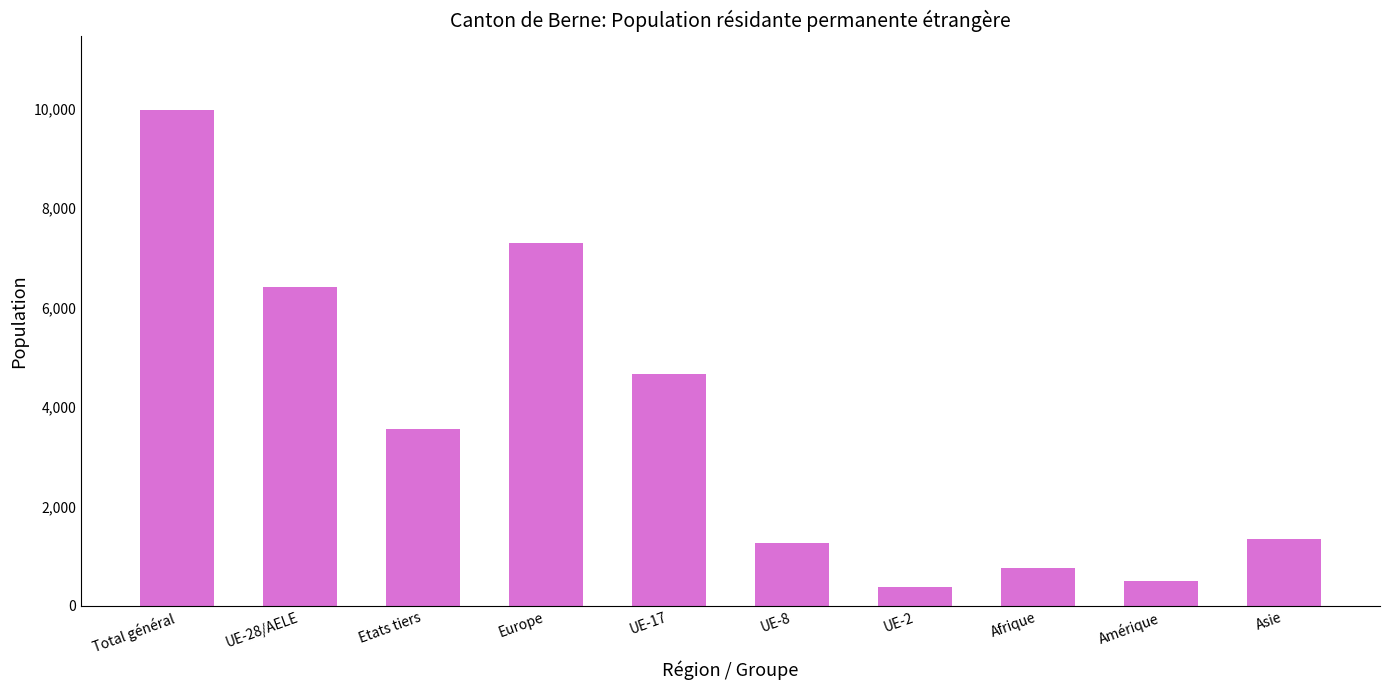

What is the label of the 5th bar from the left?

UE-17